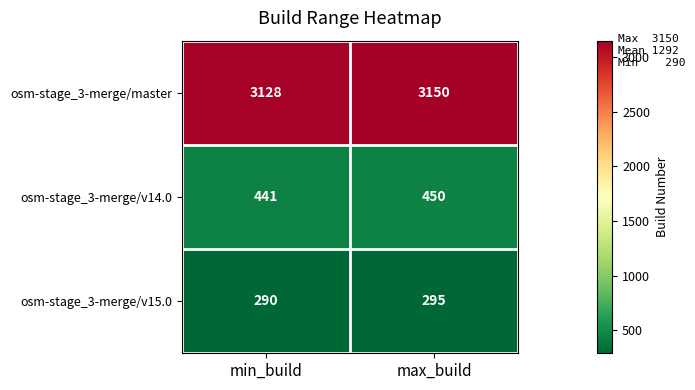

Reading left to right, extract all data points from this chart.

osm-stage_3-merge/master: min_build=3128	max_build=3150
osm-stage_3-merge/v14.0: min_build=441	max_build=450
osm-stage_3-merge/v15.0: min_build=290	max_build=295